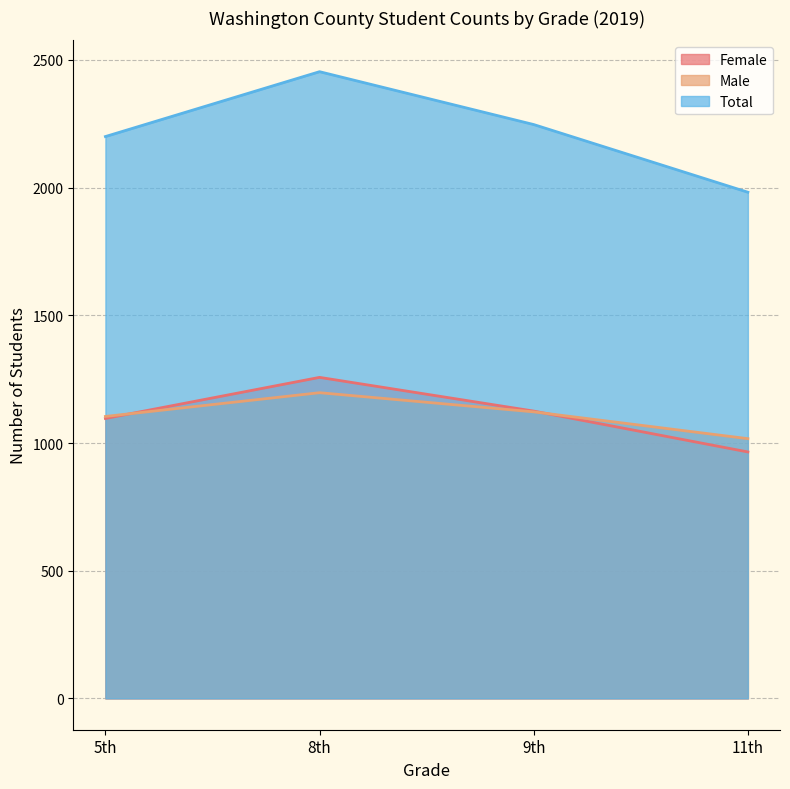

What is the value of the Total point at the 1st from the left?

2200